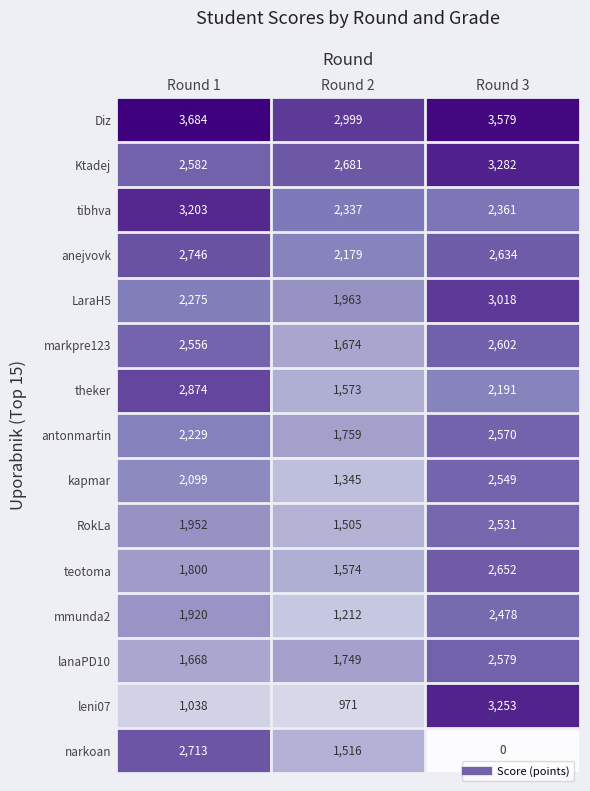

What is the spread (max minus min) of values at Round 1?

2646